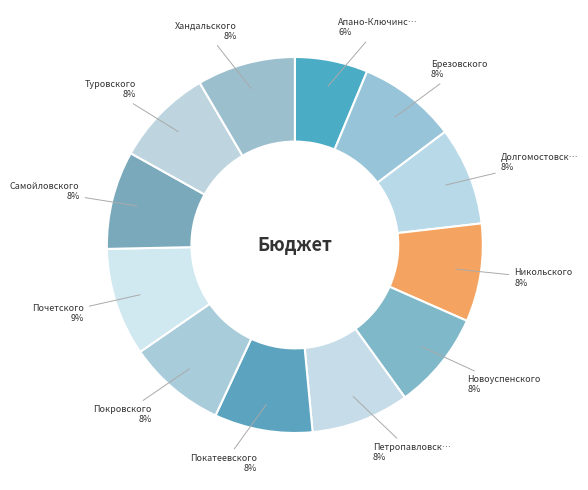

Does any single category account for the majority?

No